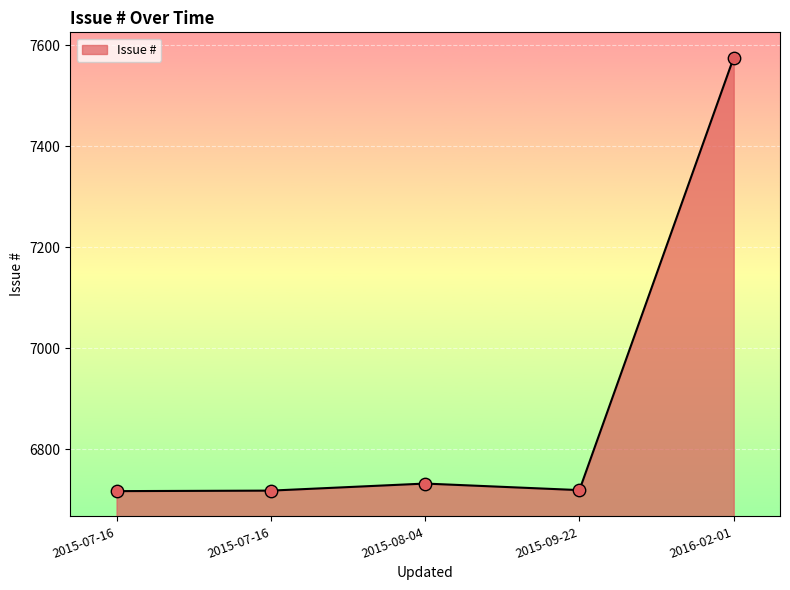

What is the change in value from 2015-07-16 to 2015-07-16?

+1